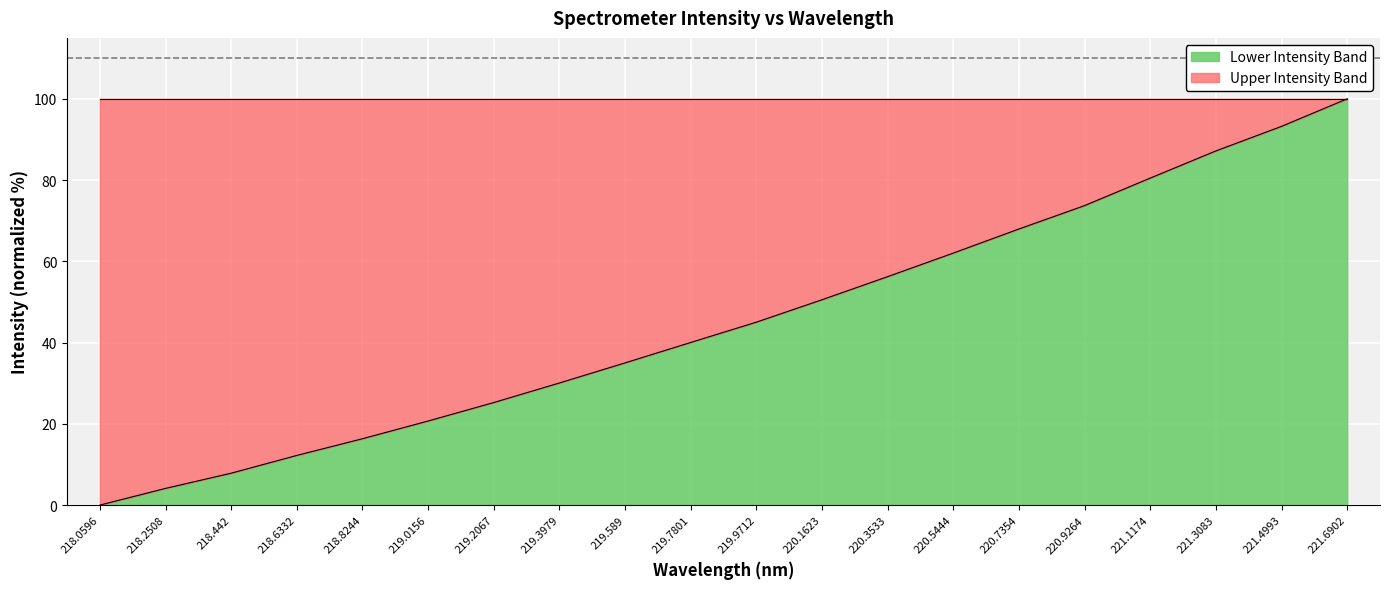

How many data points are less than 45?

10